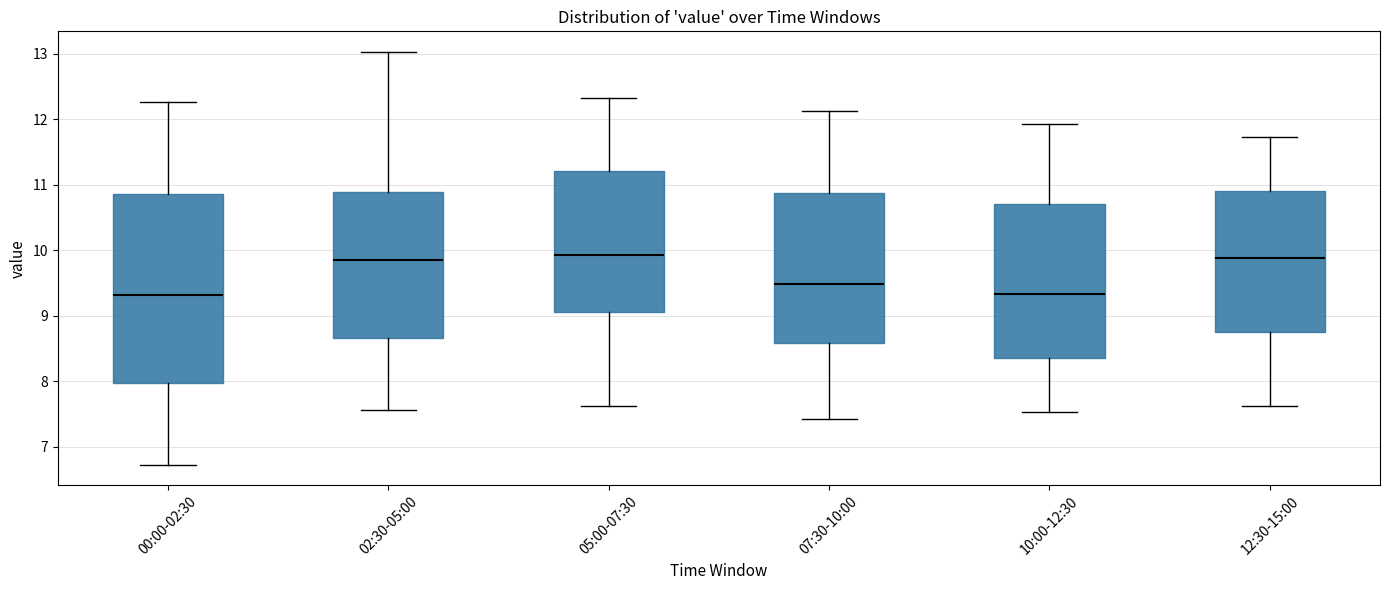

Reading left to right, transcribe this box plot: for each box, give where its median line is, the range the box spans, and where its two whiskers end, as read against the y-axis. The values are not printed on the chart, so give them approximately, as read against the axis.

00:00-02:30: median 9.3, box 8.0 to 10.9, whiskers 6.7 to 12.3
02:30-05:00: median 9.9, box 8.7 to 10.9, whiskers 7.6 to 13.0
05:00-07:30: median 9.9, box 9.1 to 11.2, whiskers 7.6 to 12.3
07:30-10:00: median 9.5, box 8.6 to 10.9, whiskers 7.4 to 12.1
10:00-12:30: median 9.3, box 8.4 to 10.7, whiskers 7.5 to 11.9
12:30-15:00: median 9.9, box 8.8 to 10.9, whiskers 7.6 to 11.7